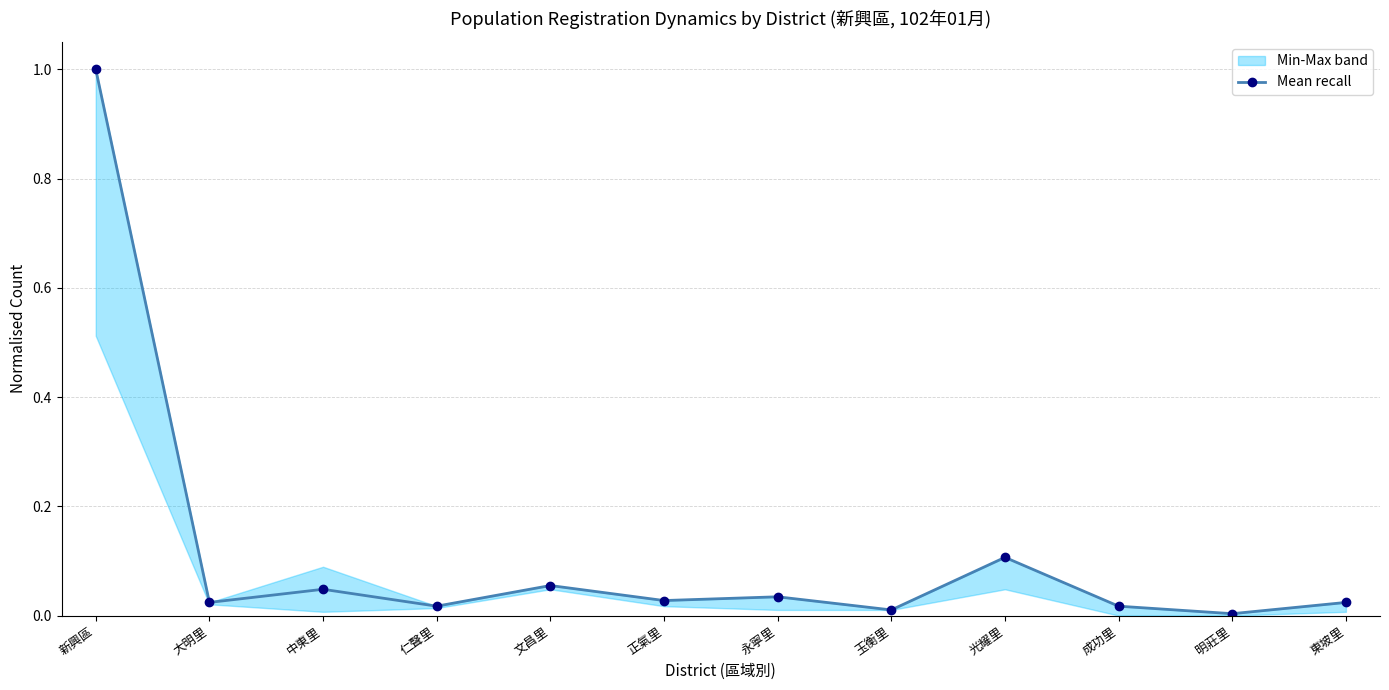

Reading right to left, list all the values displayed in this chart.

0.0	0.0	0.0	0.1	0.0	0.0	0.0	0.1	0.0	0.0	0.0	1.0